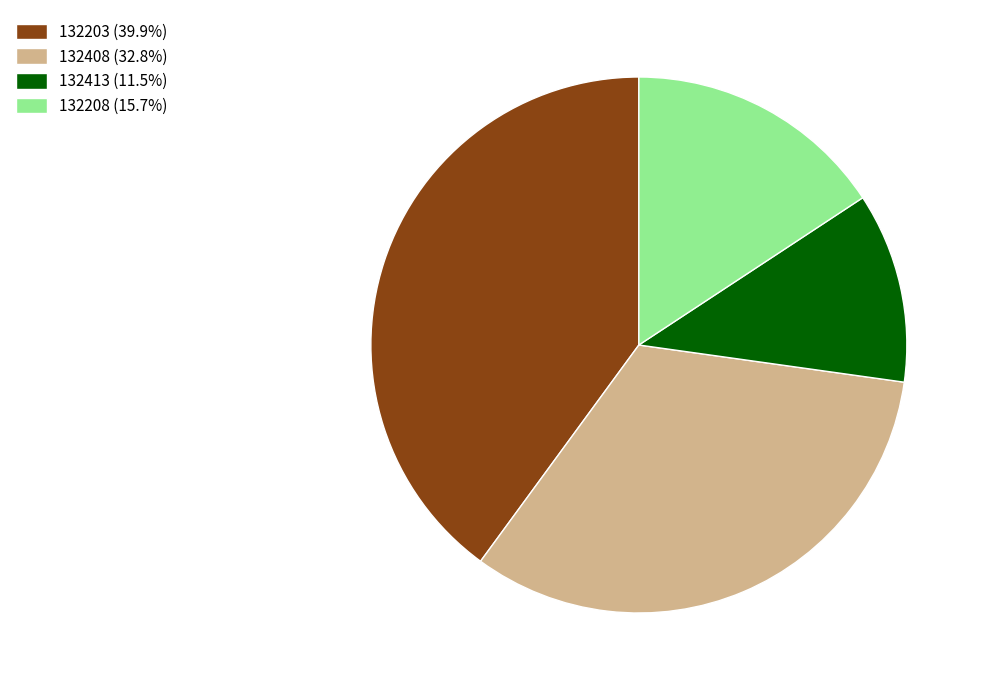

What is the ratio of the value at 132203 (39.9%) to the value at 132408 (32.8%)?

1.2